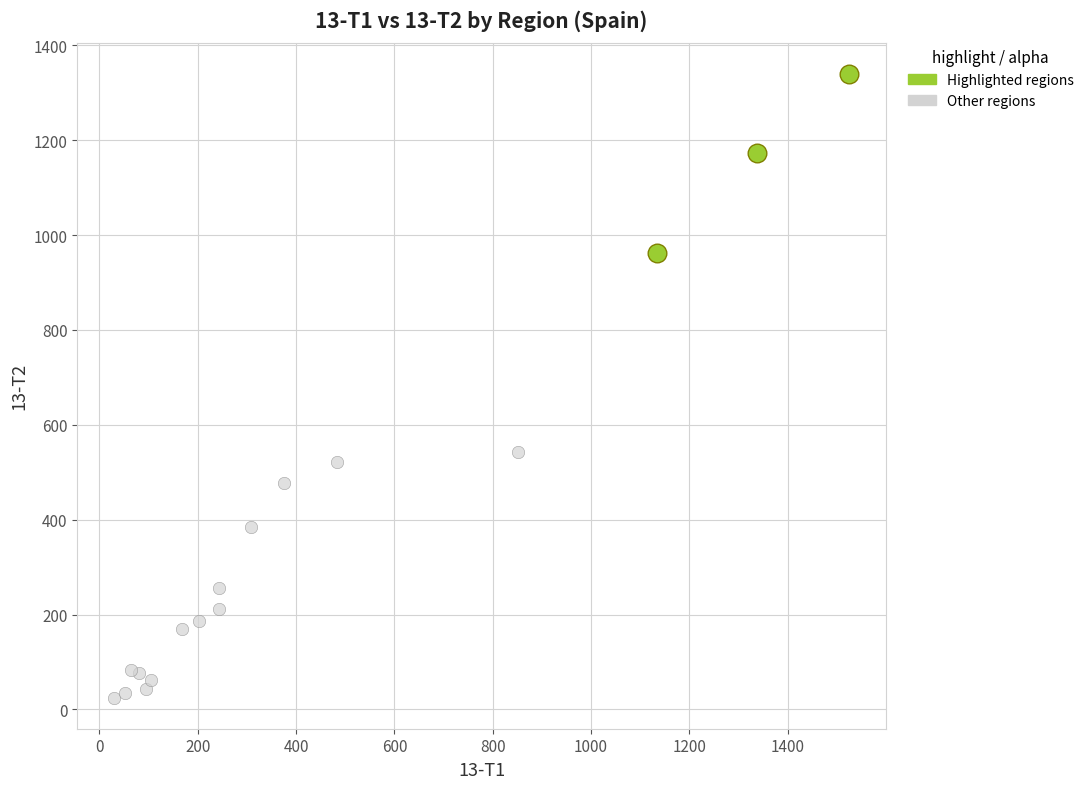

Which series contains the highest Y value?

Highlighted regions